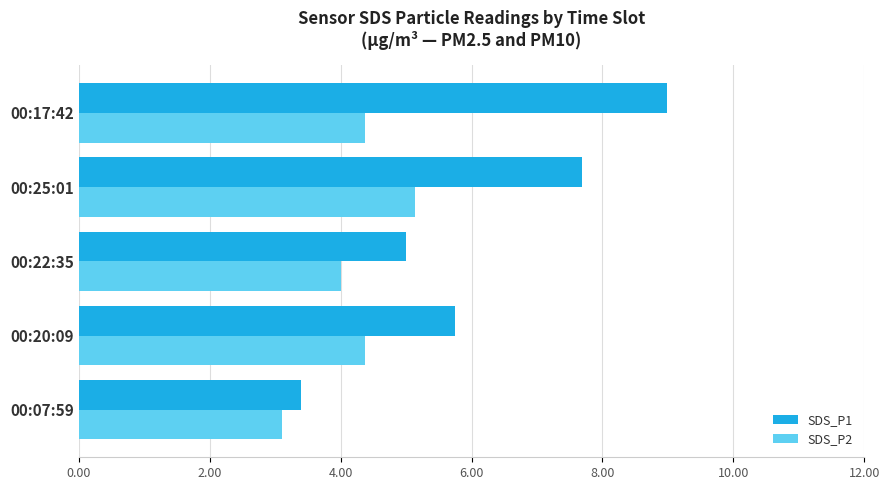

At which label does SDS_P2 reach its peak?

00:25:01